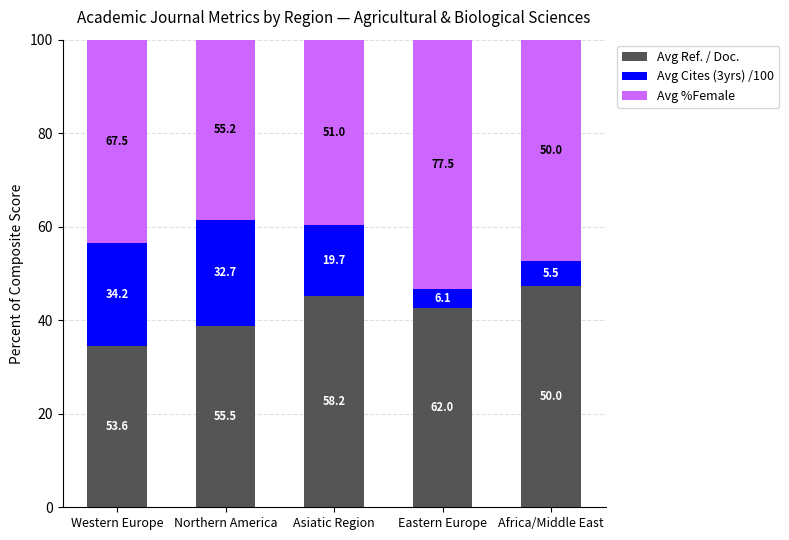

Where is Avg Ref. / Doc. nearest to the value 40?

Northern America